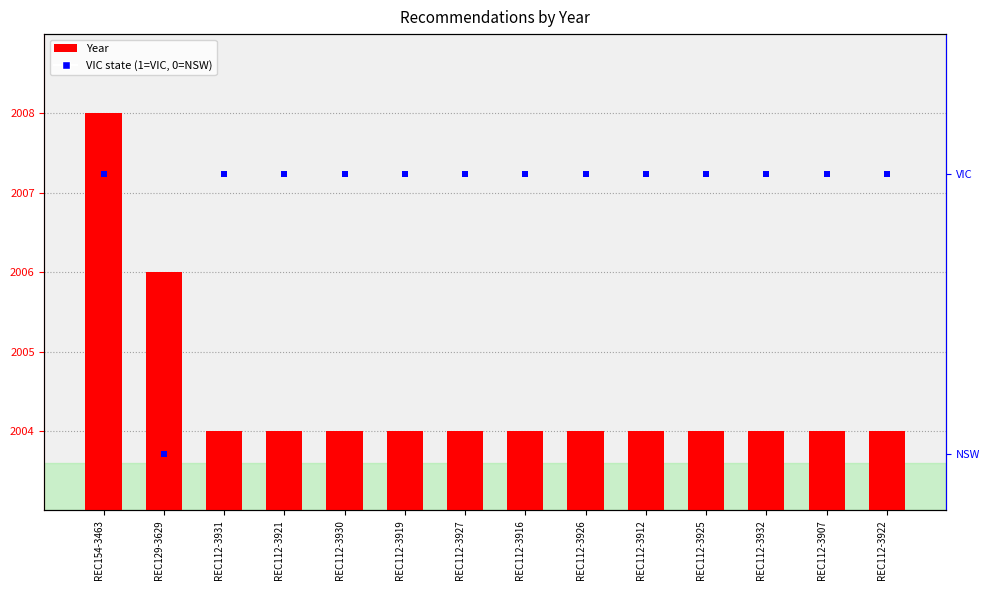

What is the total value across all series at REC112-3925?

2005